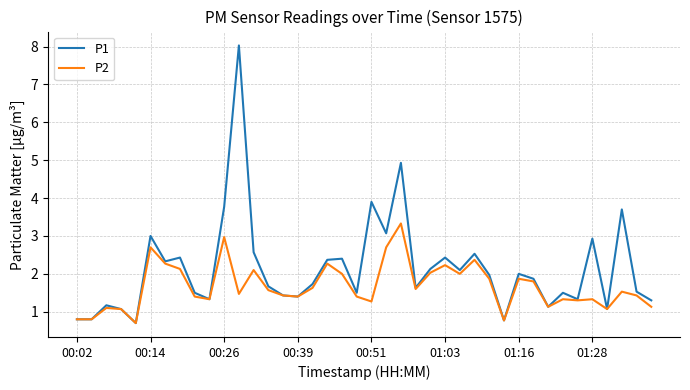

What is the highest value of the P2 series?

3.3